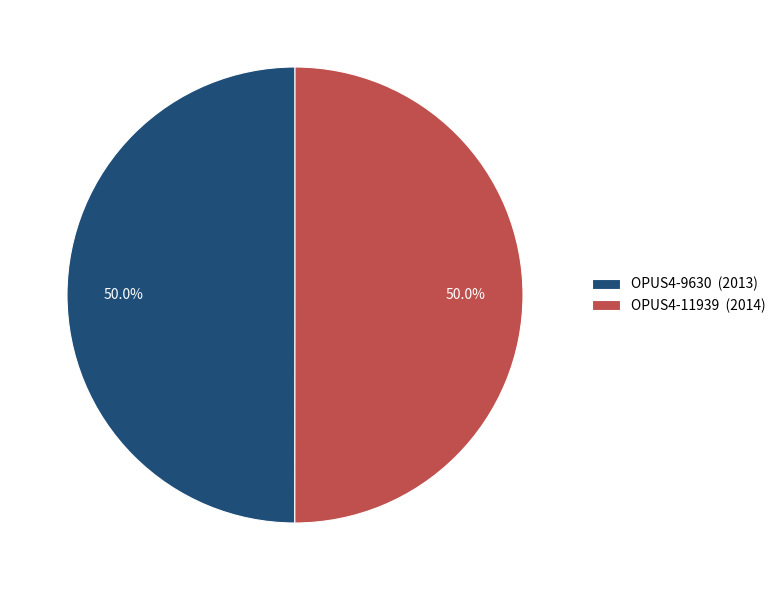

What is the total percentage of OPUS4-9630 and OPUS4-11939?

100.0%